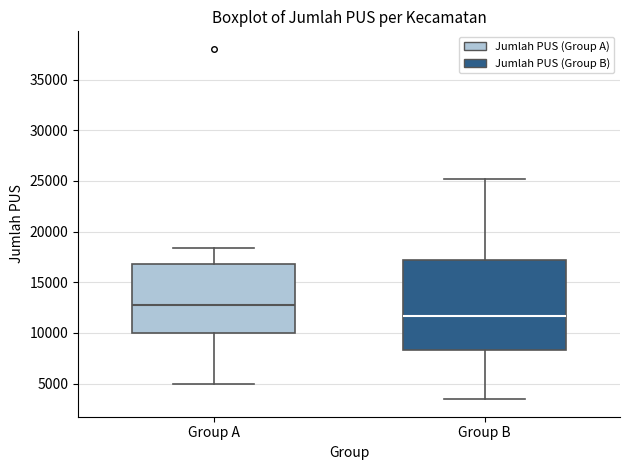

Reading left to right, transcribe this box plot: for each box, give where its median line is, the range the box spans, and where its two whiskers end, as read against the y-axis. The values are not printed on the chart, so give them approximately, as read against the axis.

Group A: median 12500, box 10000 to 17000, whiskers 5000 to 18500
Group B: median 11500, box 8500 to 17000, whiskers 3500 to 25000